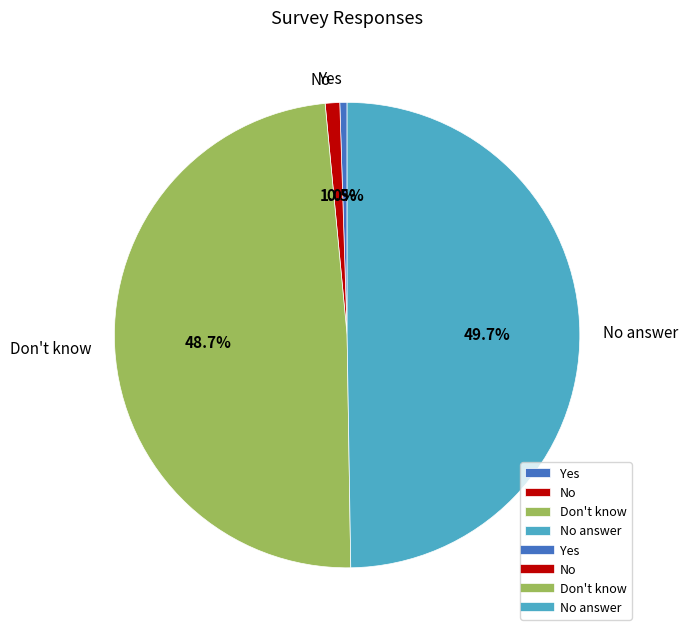

Which has a higher value, Don't know or Yes?

Don't know